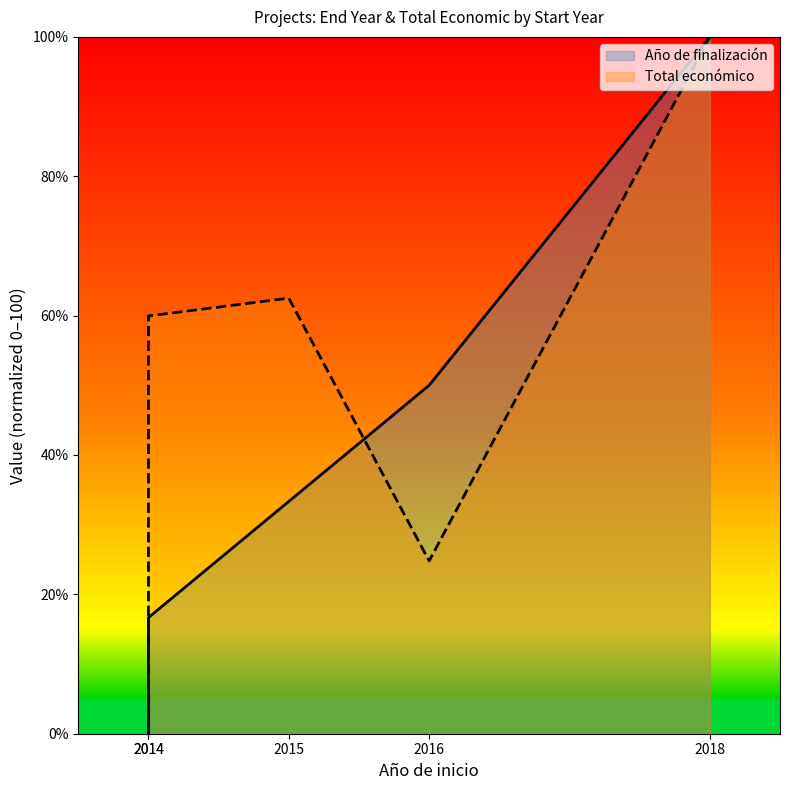

Reading right to left, what are all the values shown in this chart?

Año de finalización: 100.0	50.0	33.3	16.7	0.0
Total económico: 100.0	24.8	62.5	60.0	0.0